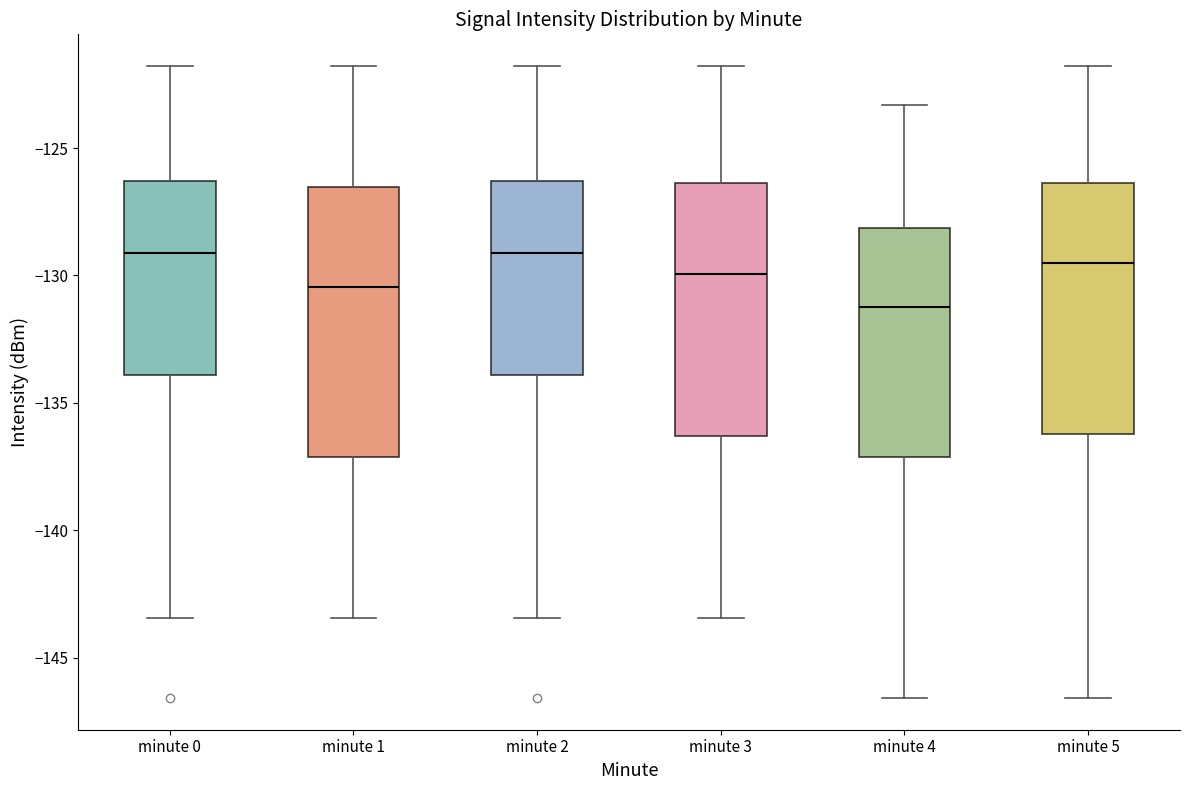

Reading left to right, transcribe this box plot: for each box, give where its median line is, the range the box spans, and where its two whiskers end, as read against the y-axis. The values are not printed on the chart, so give them approximately, as read against the axis.

minute 0: median -129.0, box -134.0 to -126.5, whiskers -143.5 to -122.0
minute 1: median -130.5, box -137.0 to -126.5, whiskers -143.5 to -122.0
minute 2: median -129.0, box -134.0 to -126.5, whiskers -143.5 to -122.0
minute 3: median -130.0, box -136.5 to -126.5, whiskers -143.5 to -122.0
minute 4: median -131.0, box -137.0 to -128.0, whiskers -146.5 to -123.5
minute 5: median -129.5, box -136.0 to -126.5, whiskers -146.5 to -122.0